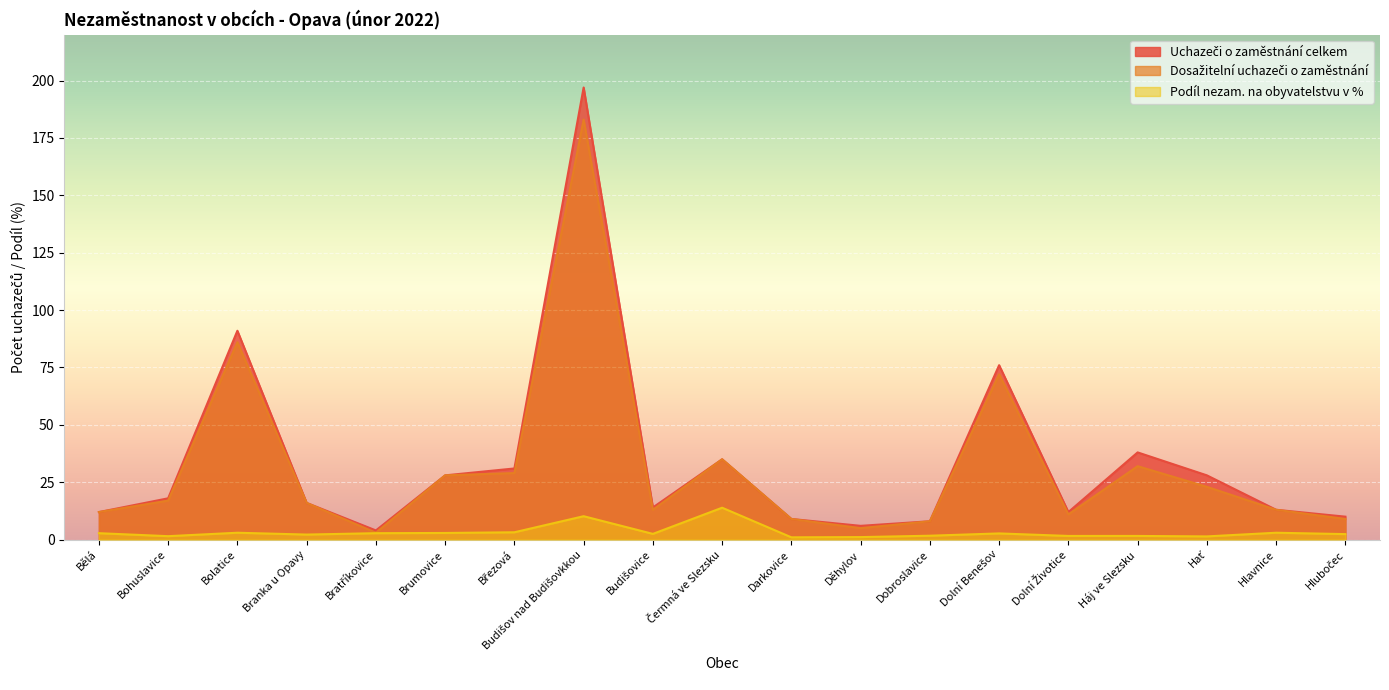

True or false: Dosažitelní uchazeči o zaměstnání has a value of 22.5 at Čermná ve Slezsku.

False